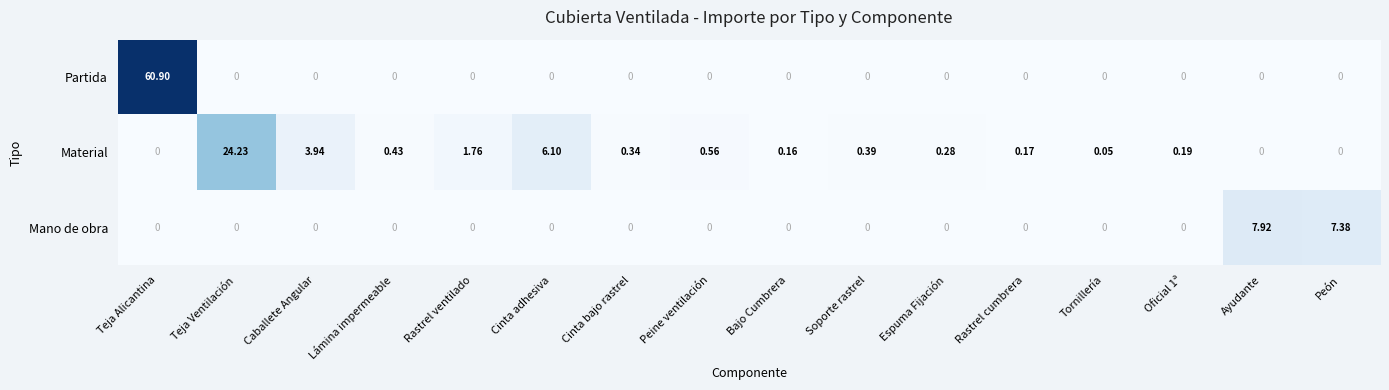

At which category is the sum across all series the highest?

Teja Alicantina